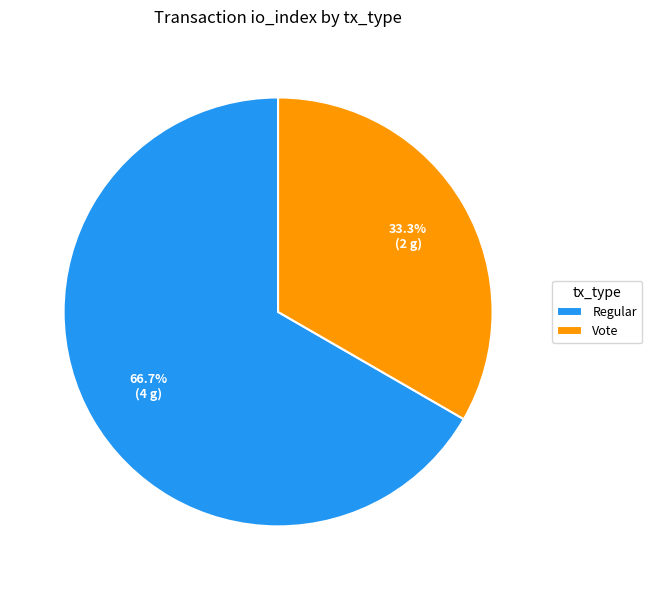

To the nearest percent, what is the difference between the largest and smallest slice percentages?

33%